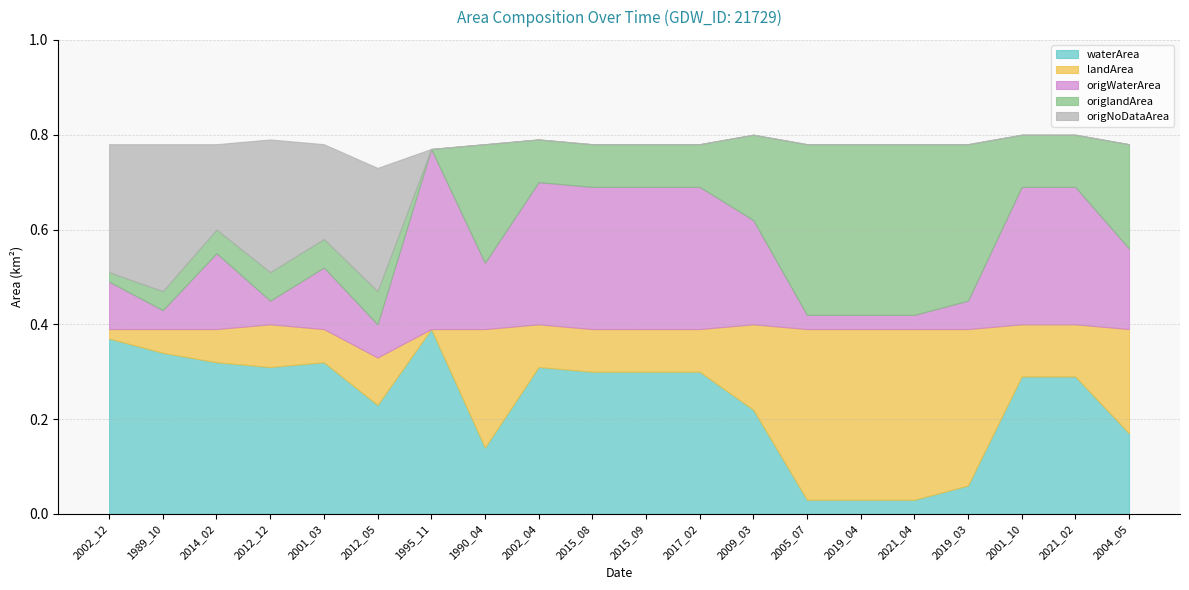

Reading left to right, extract all data points from this chart.

waterArea: 0.4	0.3	0.3	0.3	0.3	0.2	0.4	0.1	0.3	0.3	0.3	0.3	0.2	0.0	0.0	0.0	0.1	0.3	0.3	0.2
landArea: 0.0	0.1	0.1	0.1	0.1	0.1	0.0	0.2	0.1	0.1	0.1	0.1	0.2	0.4	0.4	0.4	0.3	0.1	0.1	0.2
origWaterArea: 0.1	0.0	0.2	0.1	0.1	0.1	0.4	0.1	0.3	0.3	0.3	0.3	0.2	0.0	0.0	0.0	0.1	0.3	0.3	0.2
origlandArea: 0.0	0.0	0.1	0.1	0.1	0.1	0.0	0.2	0.1	0.1	0.1	0.1	0.2	0.4	0.4	0.4	0.3	0.1	0.1	0.2
origNoDataArea: 0.3	0.3	0.2	0.3	0.2	0.3	0.0	0.0	0.0	0.0	0.0	0.0	0.0	0.0	0.0	0.0	0.0	0.0	0.0	0.0